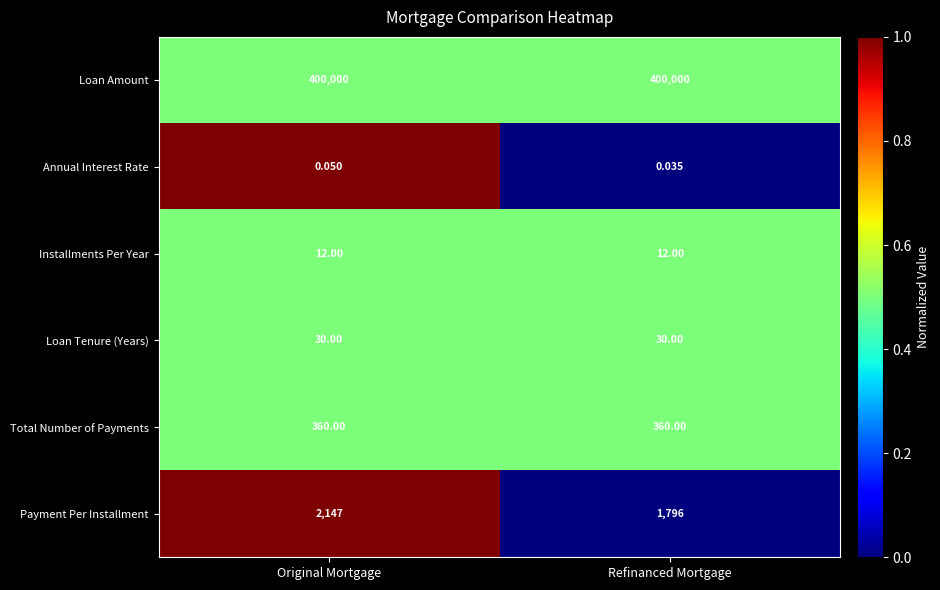

At which category does the chart reach its minimum across all series?

Refinanced Mortgage